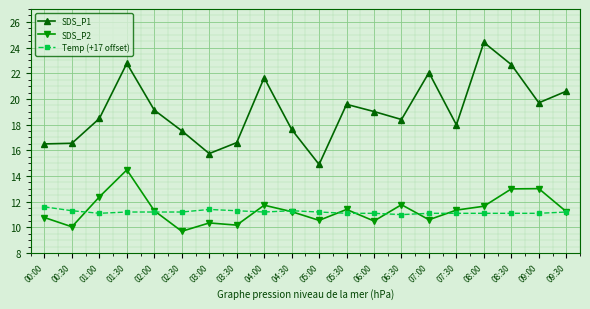

What is the total value across all series at 07:00?

43.8